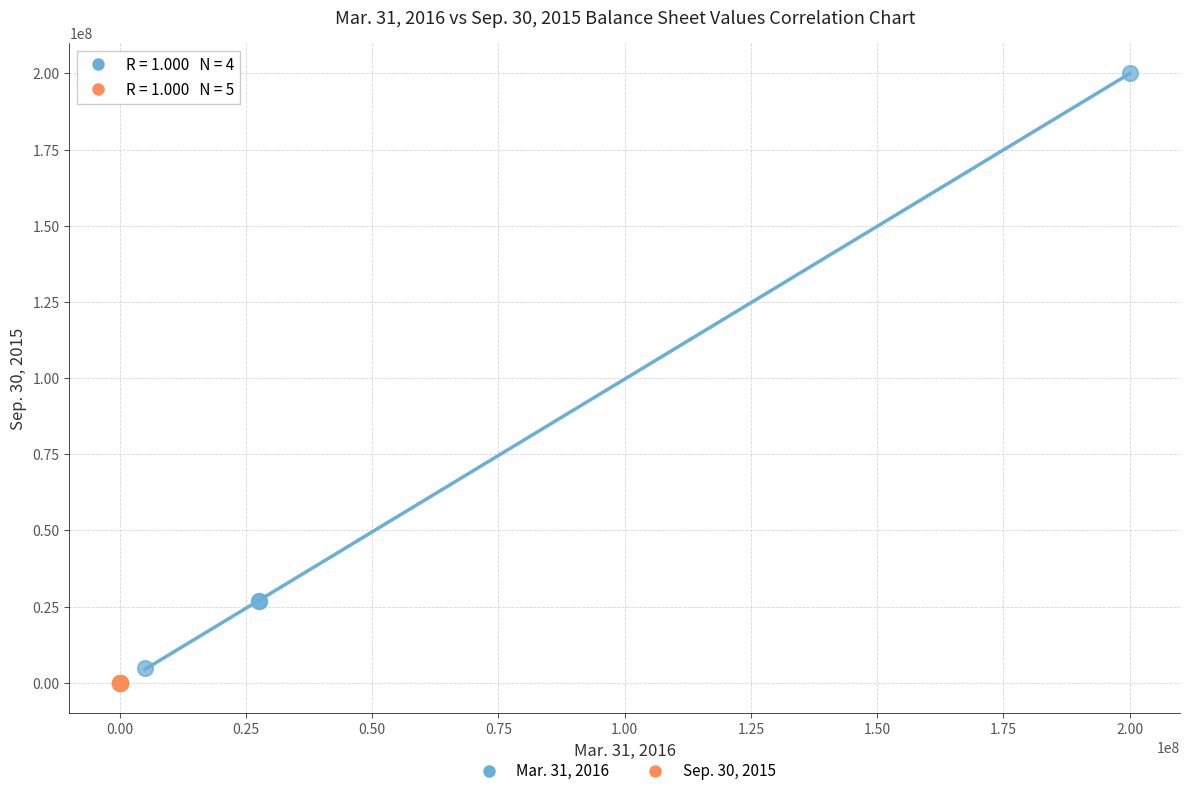

Which series has the widest spread of Y values?

Mar. 31, 2016